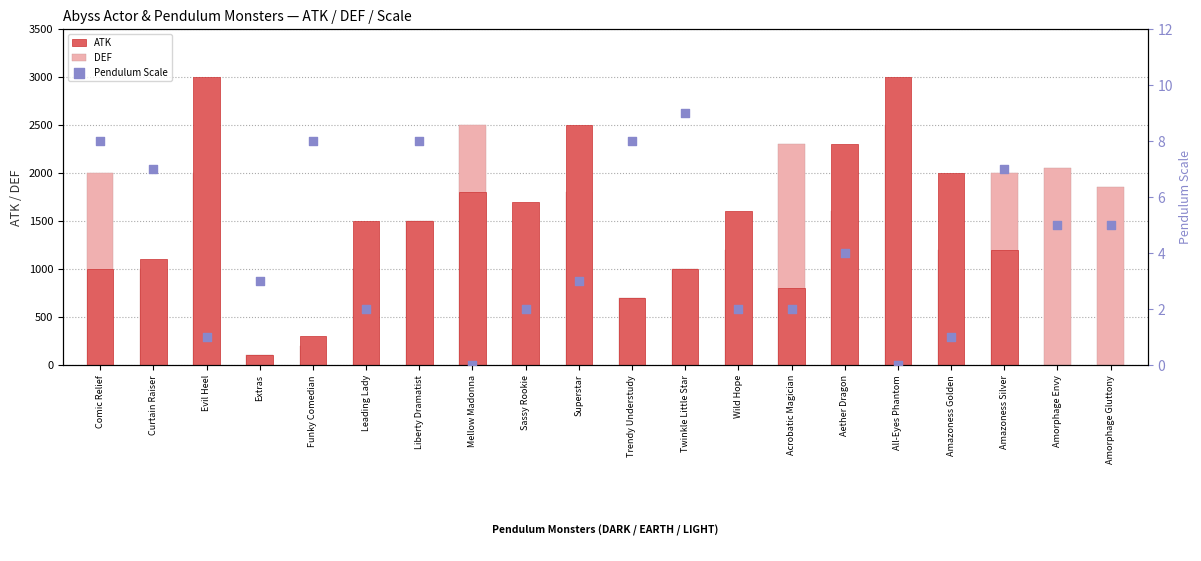

What is the total value across all series at Aether Dragon?

3904